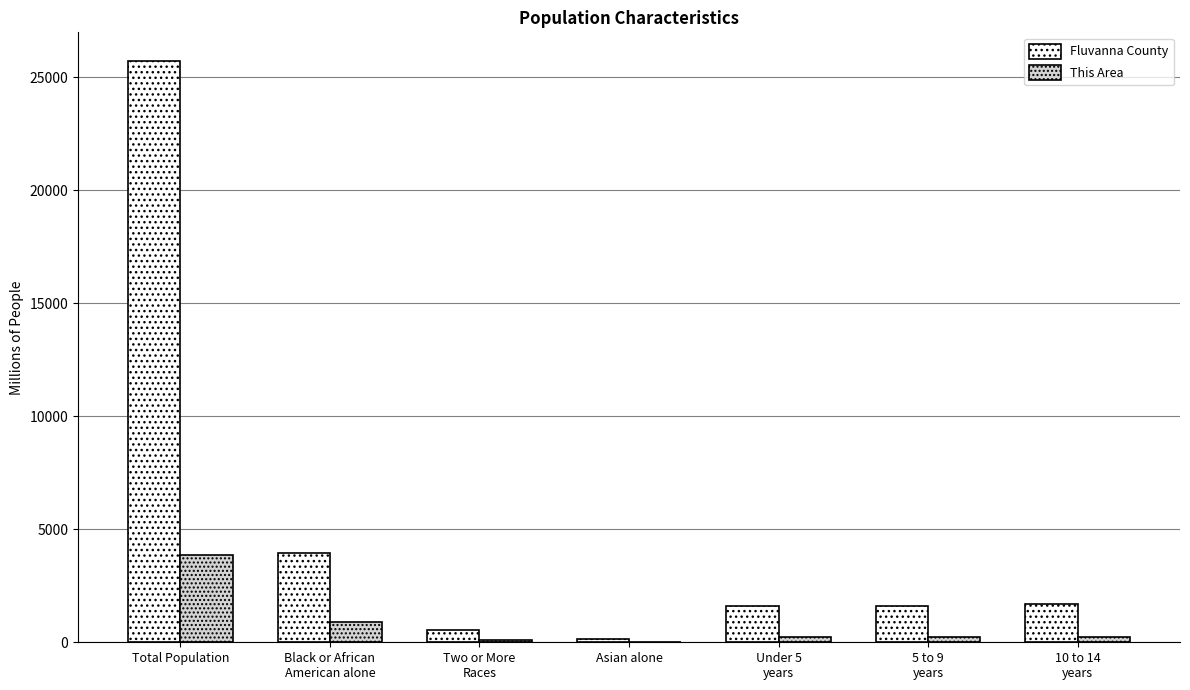

How many groups of bars are there?

7